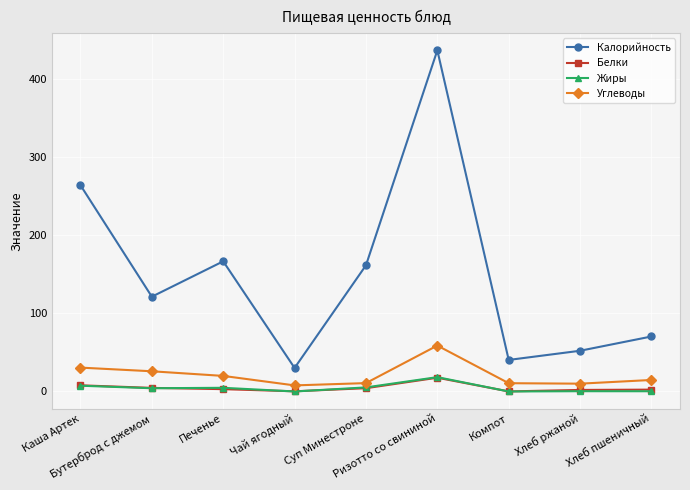

True or false: Калорийность has more than 2 interior local peaks.

False